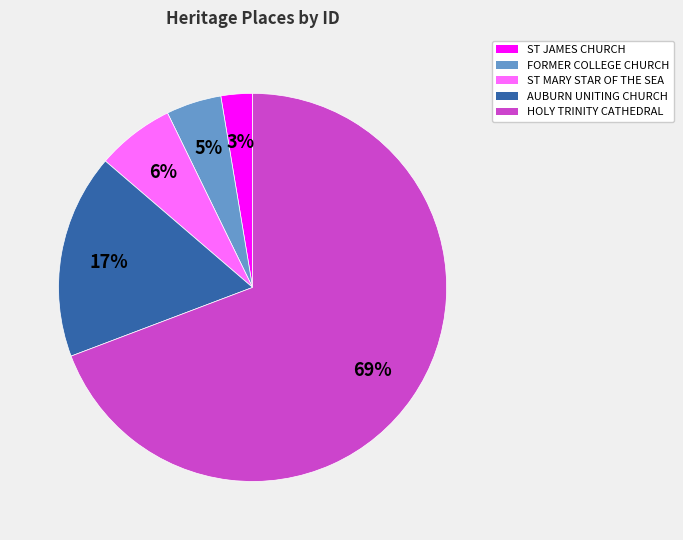

Does any single category account for the majority?

Yes